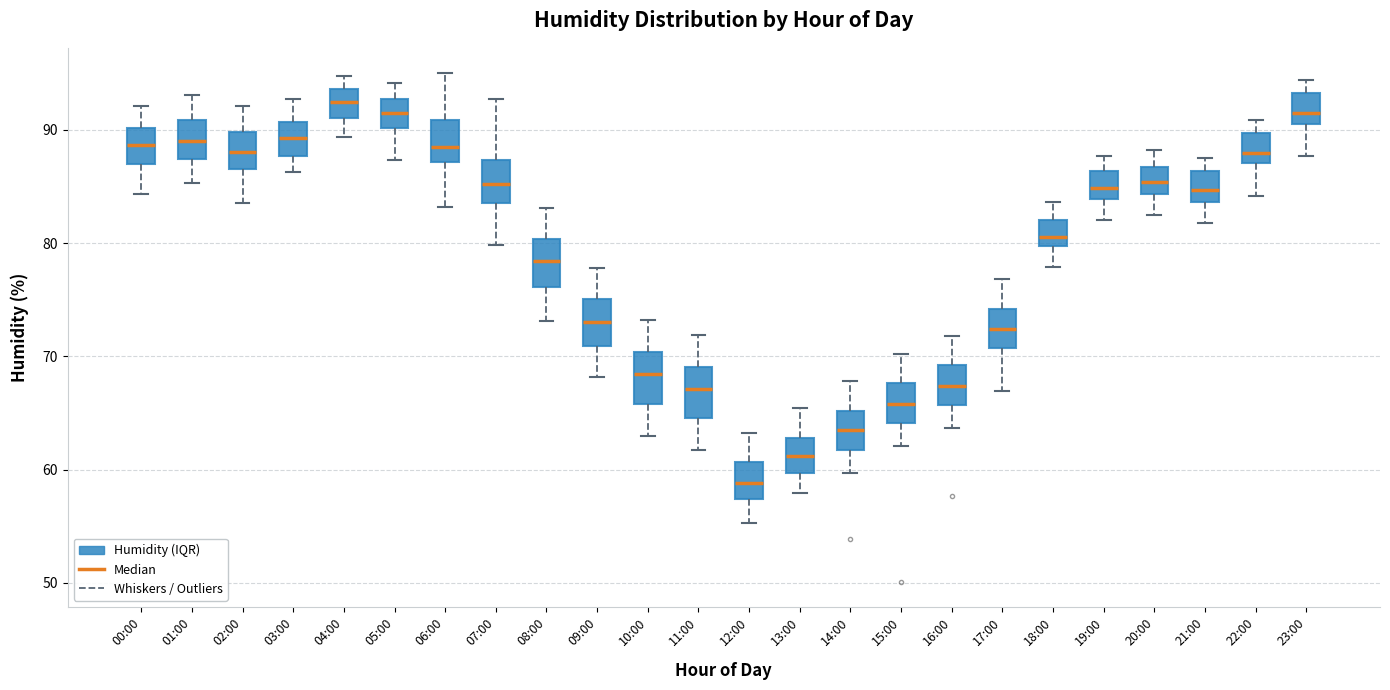

Where is the lower edge of the box for 12:00 on the y-axis? The values are not printed on the chart, so give them approximately, as read against the axis.

57